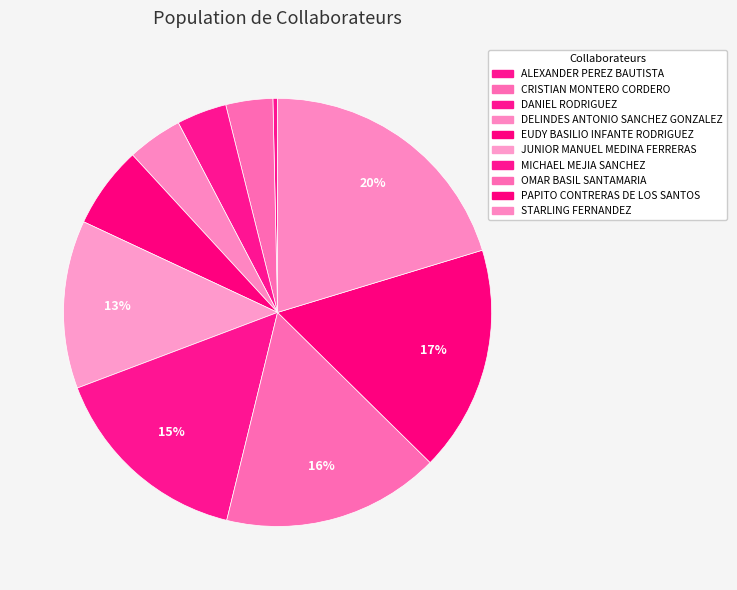

How many segments does this pie chart have?

10